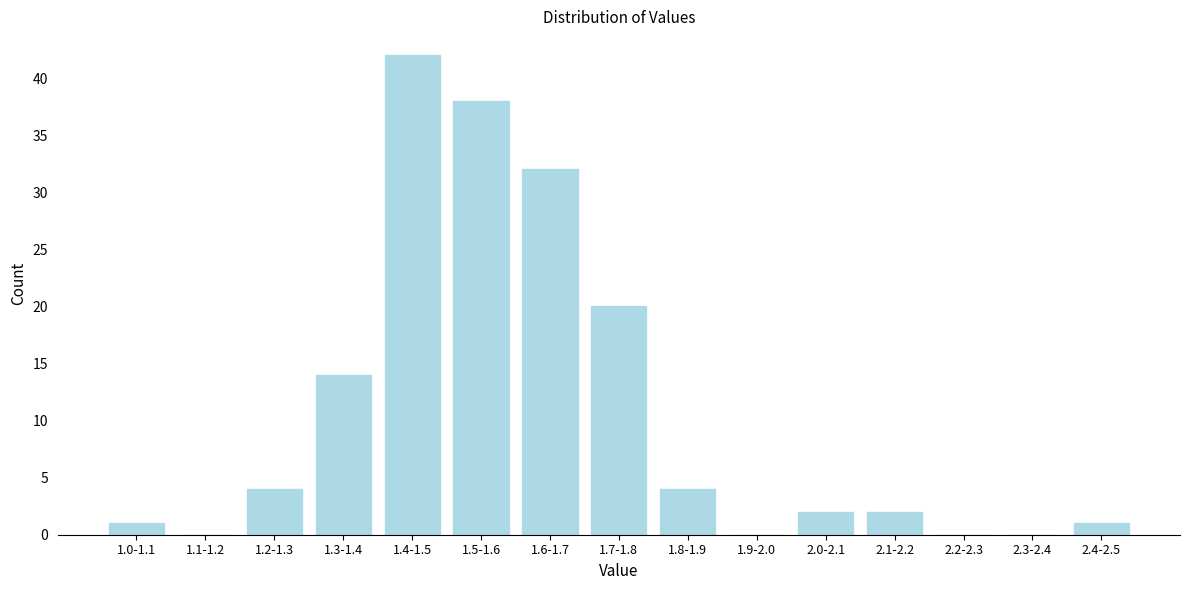

Reading left to right, transcribe all the data shown in this chart.

1.0-1.1=1	1.1-1.2=0	1.2-1.3=4	1.3-1.4=14	1.4-1.5=42	1.5-1.6=38	1.6-1.7=32	1.7-1.8=20	1.8-1.9=4	1.9-2.0=0	2.0-2.1=2	2.1-2.2=2	2.2-2.3=0	2.3-2.4=0	2.4-2.5=1